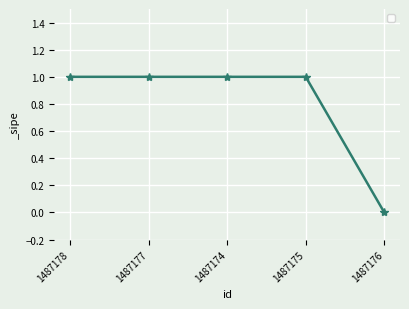

The value at 1487174 is 0. True or false?

False